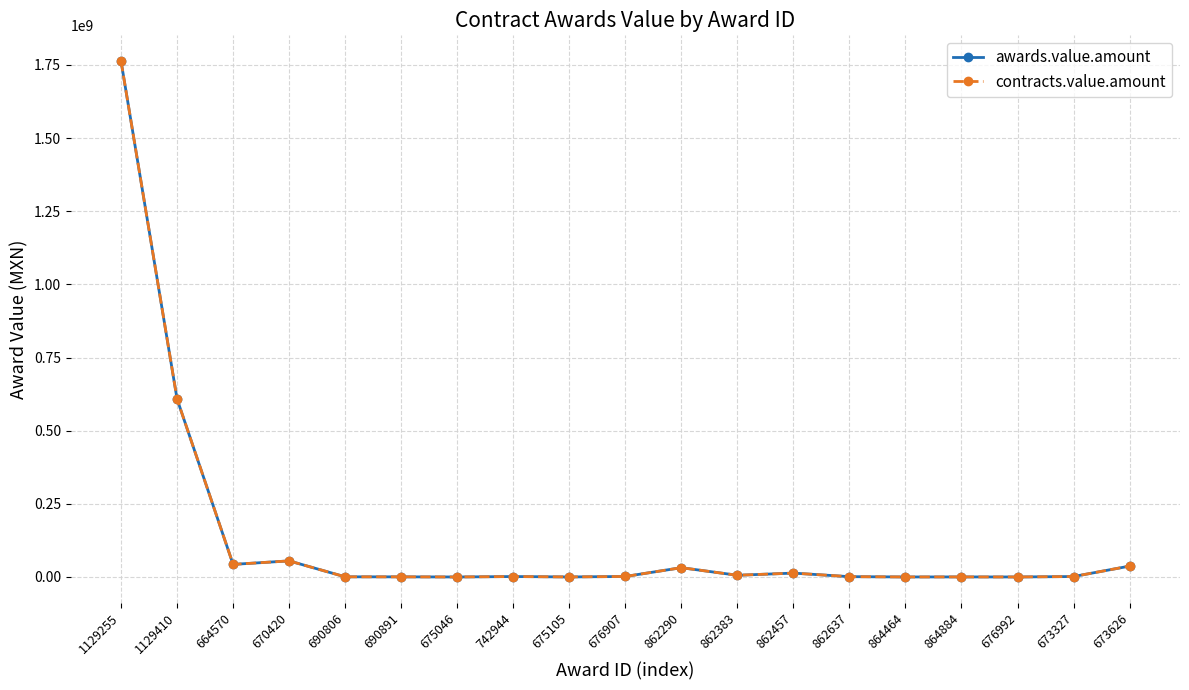

The awards.value.amount series shows 2278899.0 at 742944. True or false?

False